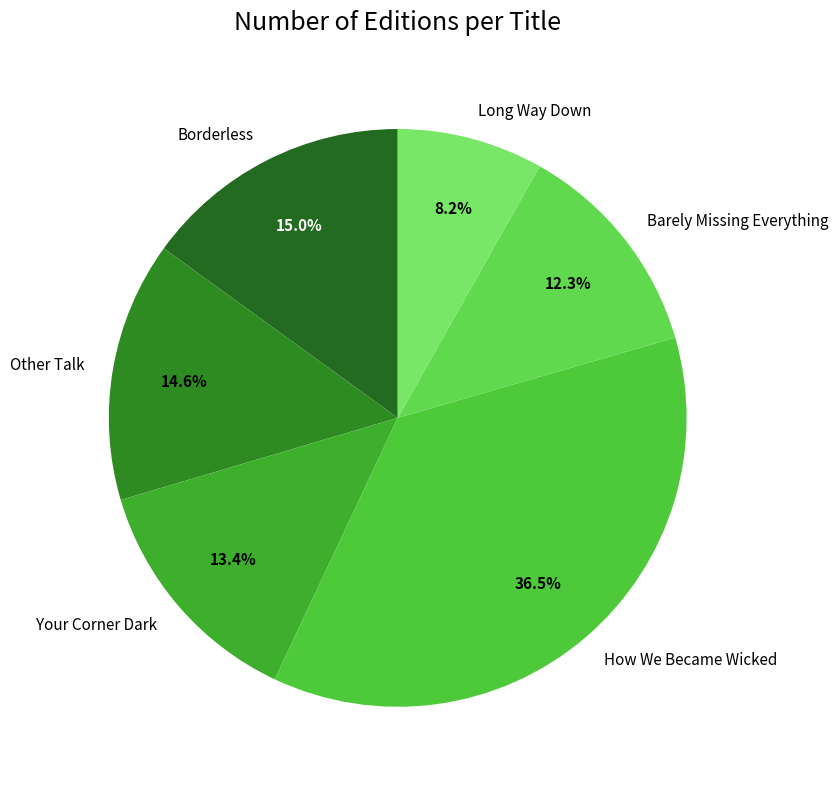

Between Borderless and Long Way Down, which is larger?

Borderless